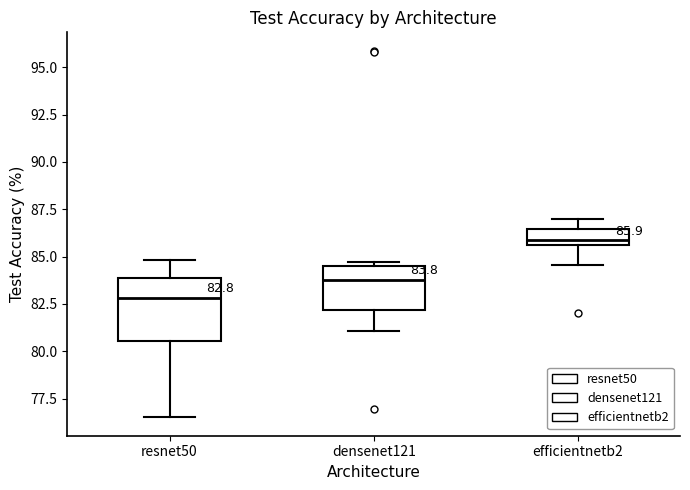

Comparing the boxes themselves (not the whiskers), which one is the tallest?

resnet50